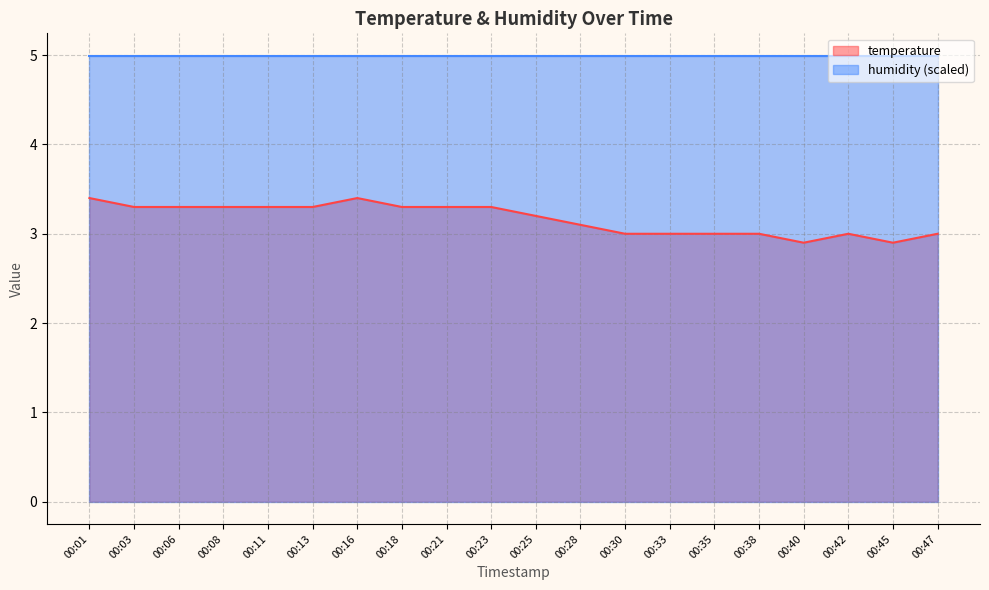

Rank the categories by value from highest to lowest.

00:01, 00:16, 00:03, 00:06, 00:08, 00:11, 00:13, 00:18, 00:21, 00:23, 00:25, 00:28, 00:30, 00:33, 00:35, 00:38, 00:42, 00:47, 00:40, 00:45